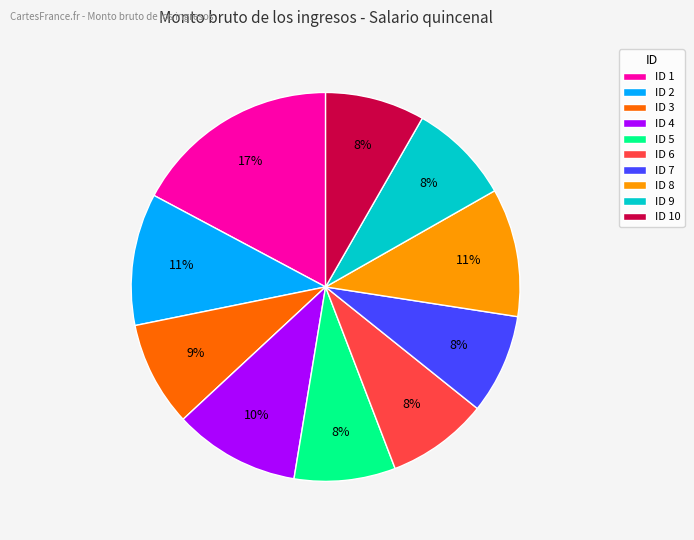

Do ID 5 and ID 10 together represent more than half of the pie?

No